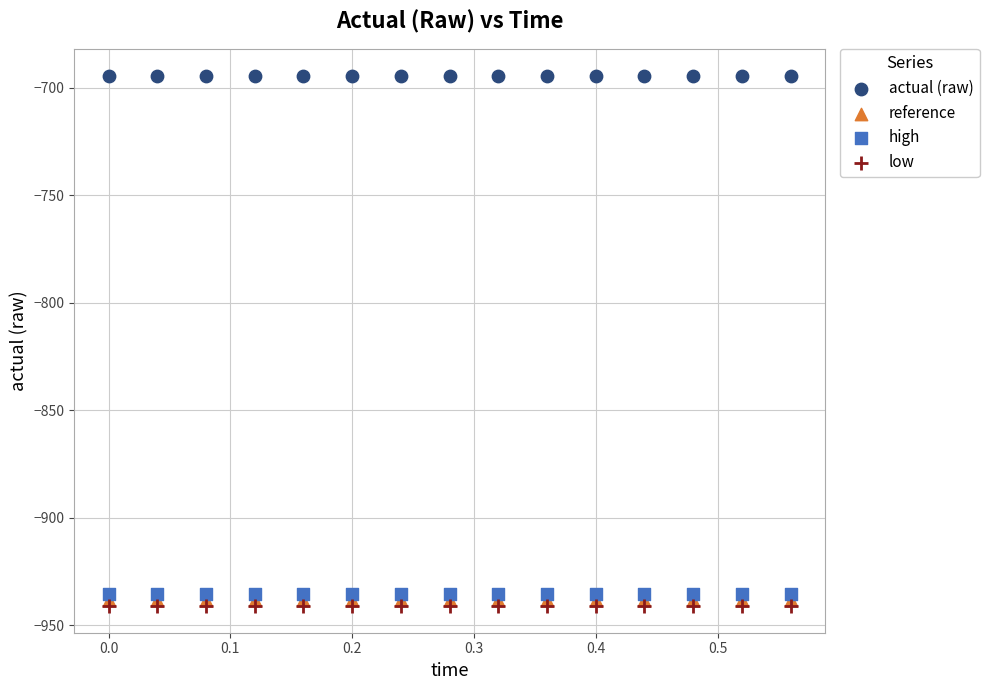

What are all the series names shown in the legend?

actual (raw), reference, high, low